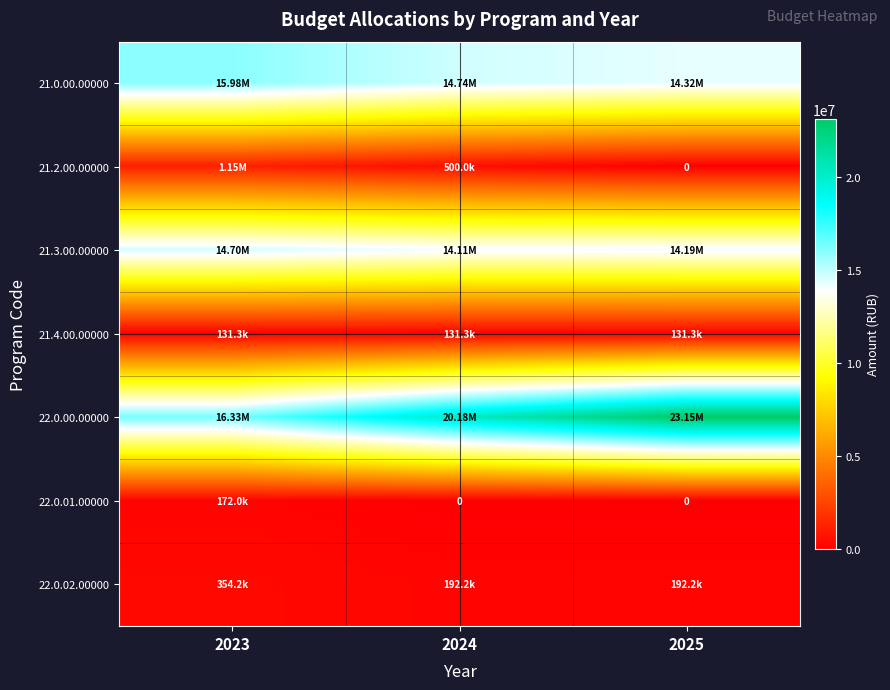

Which has a higher value, 2025 or 2023?

2023